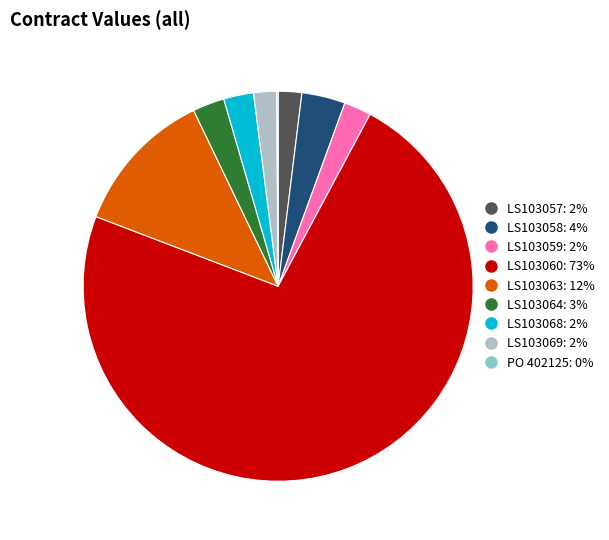

Does any single category account for the majority?

Yes